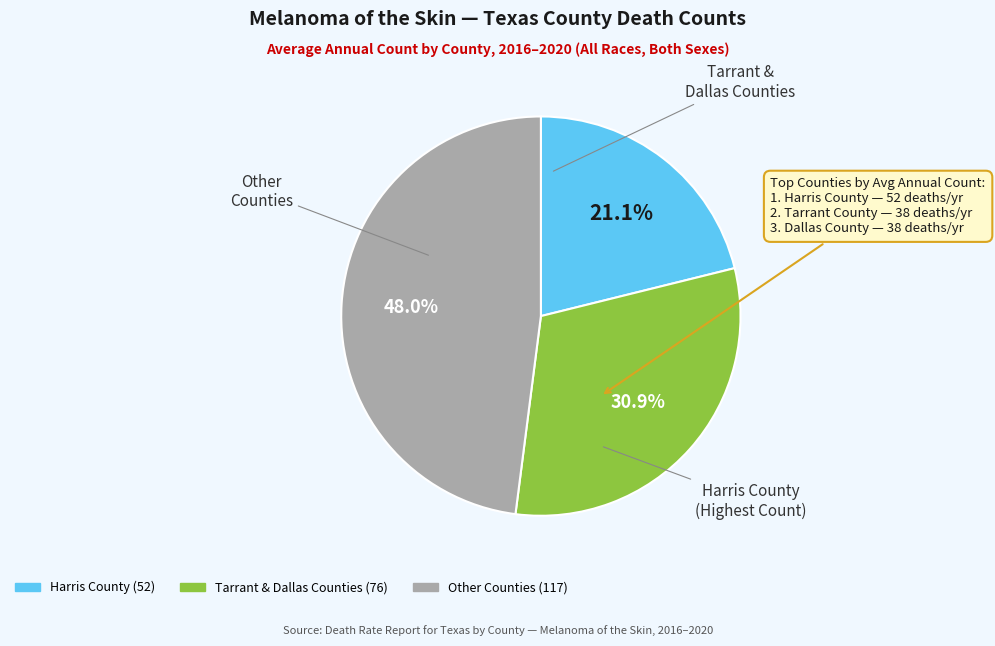

Is there a majority slice in this chart?

No